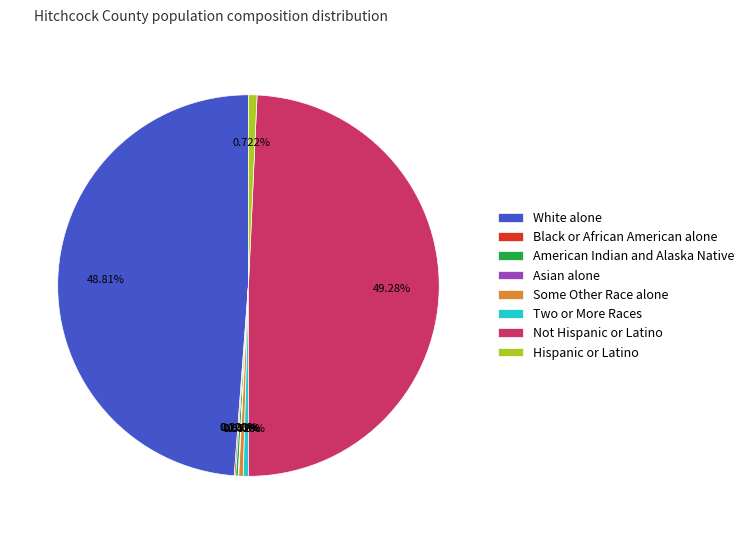

Is White alone the majority of the pie?

No